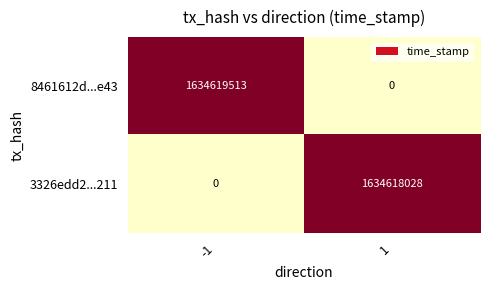

Count the number of data series in this chart.

2